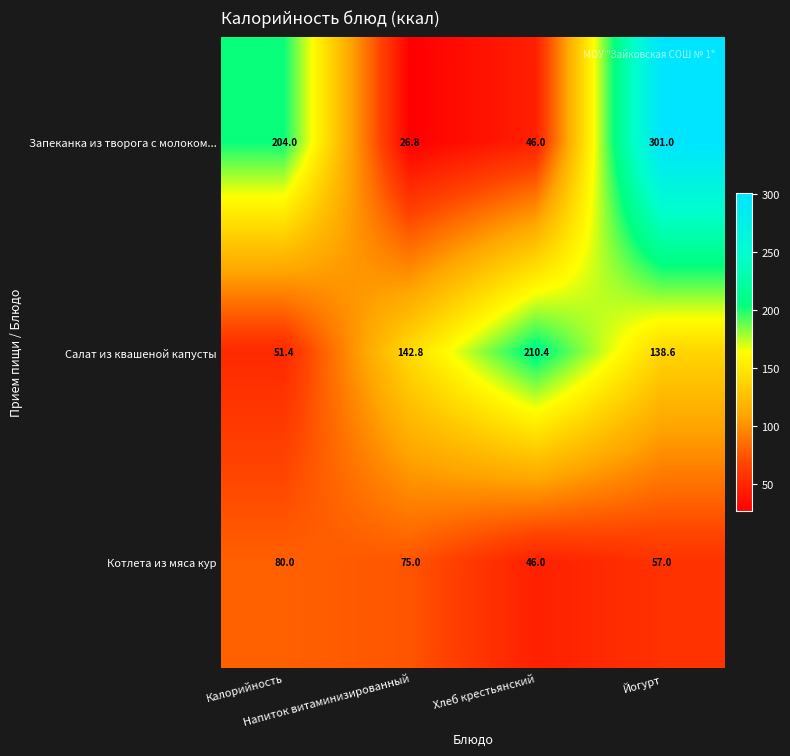

List the series in order of their peak value, highest first.

Запеканка из творога с молоком..., Салат из квашеной капусты, Котлета из мяса кур